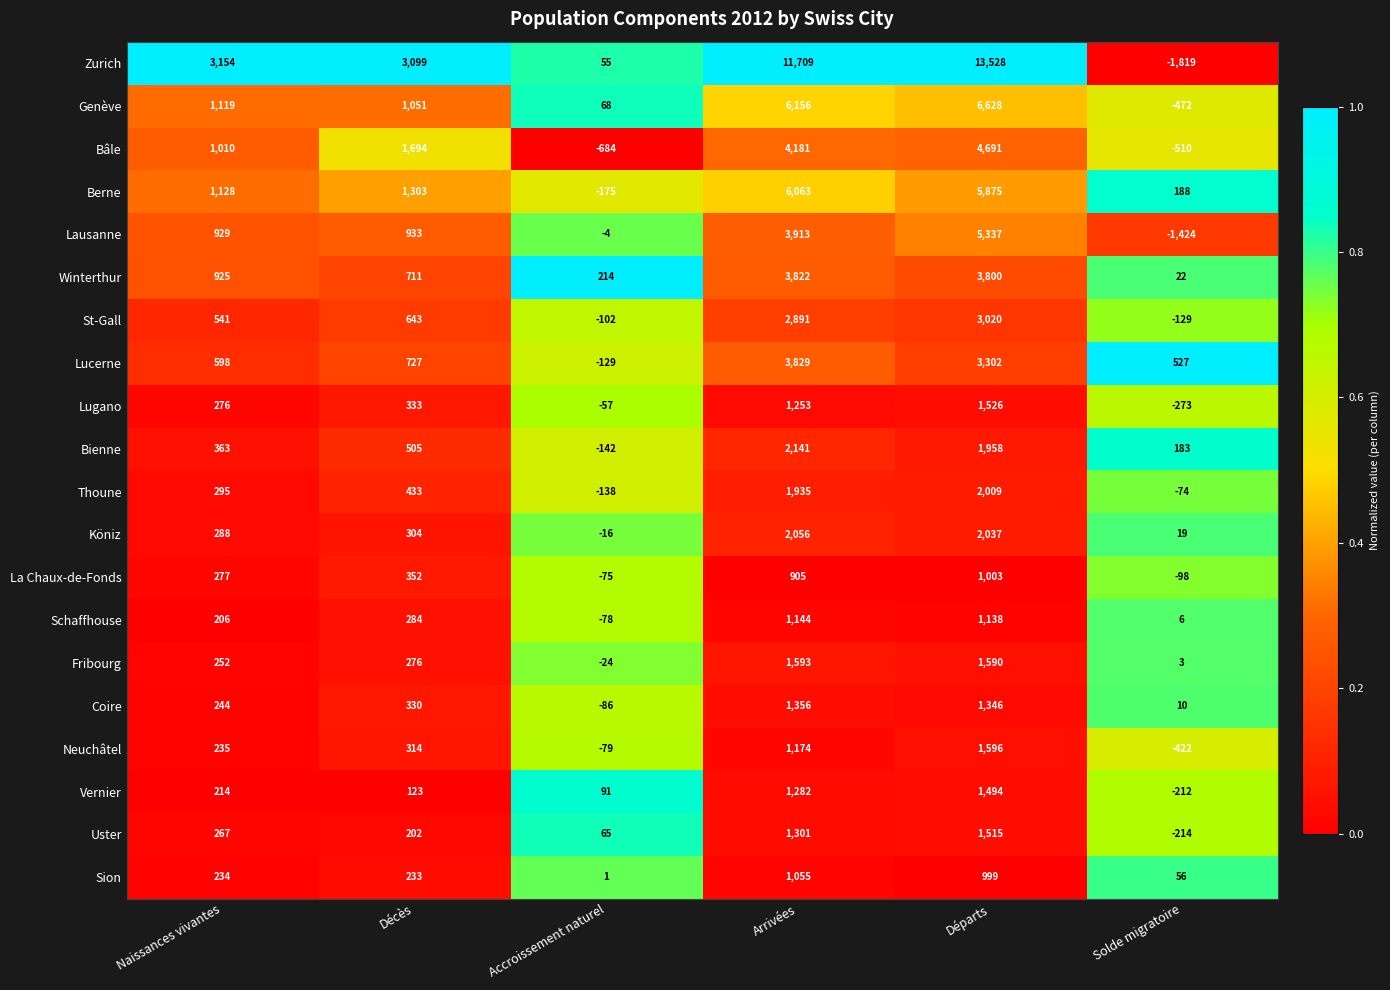

True or false: Zurich has a value of 85 at Accroissement naturel.

False